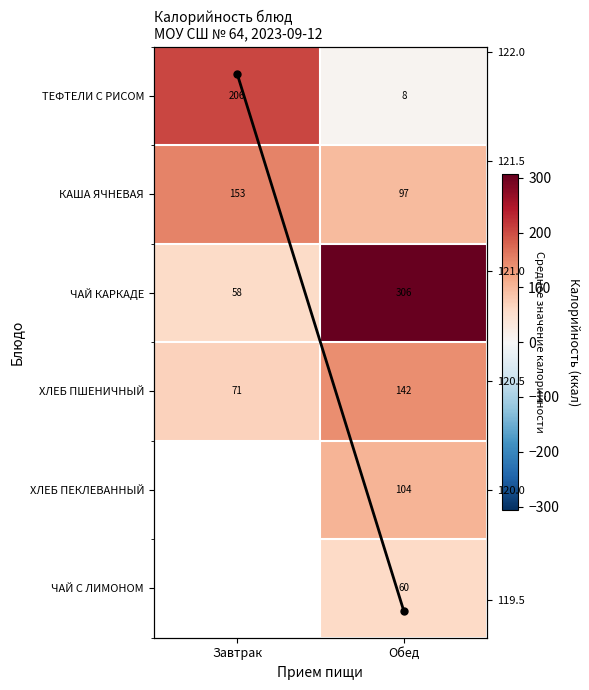

What is the minimum value for ХЛЕБ ПШЕНИЧНЫЙ?

71.0